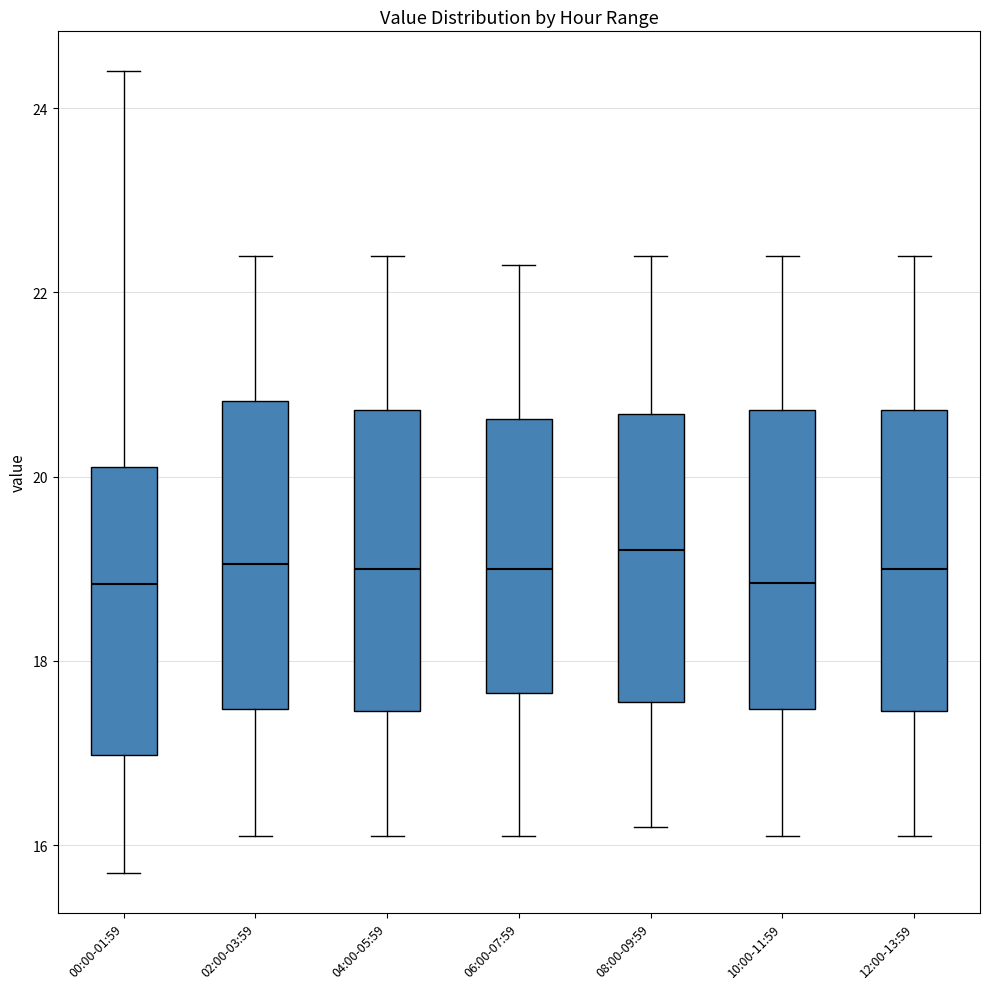

Reading left to right, transcribe this box plot: for each box, give where its median line is, the range the box spans, and where its two whiskers end, as read against the y-axis. The values are not printed on the chart, so give them approximately, as read against the axis.

00:00-01:59: median 18.8, box 17.0 to 20.2, whiskers 15.8 to 24.4
02:00-03:59: median 19.0, box 17.4 to 20.8, whiskers 16.2 to 22.4
04:00-05:59: median 19.0, box 17.4 to 20.8, whiskers 16.2 to 22.4
06:00-07:59: median 19.0, box 17.6 to 20.6, whiskers 16.2 to 22.4
08:00-09:59: median 19.2, box 17.6 to 20.6, whiskers 16.2 to 22.4
10:00-11:59: median 18.8, box 17.4 to 20.8, whiskers 16.2 to 22.4
12:00-13:59: median 19.0, box 17.4 to 20.8, whiskers 16.2 to 22.4